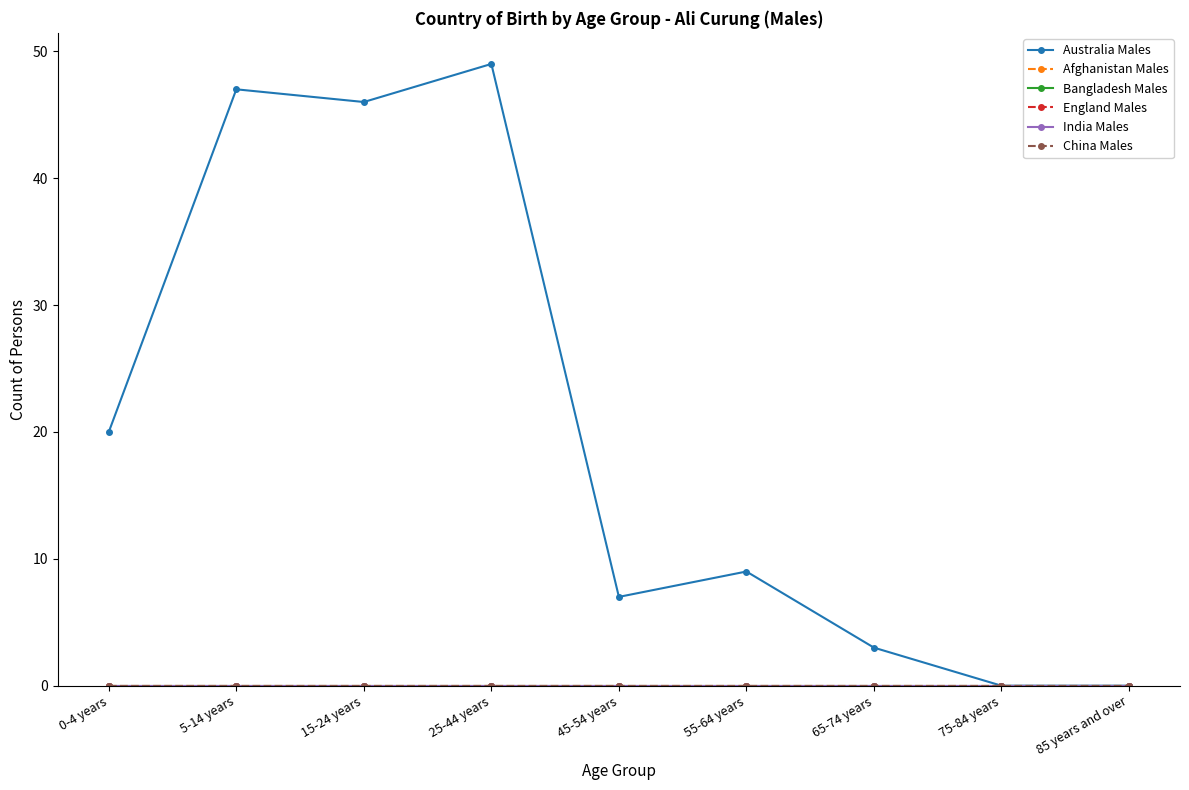

Between 5-14 years and 25-44 years, which is larger?

25-44 years